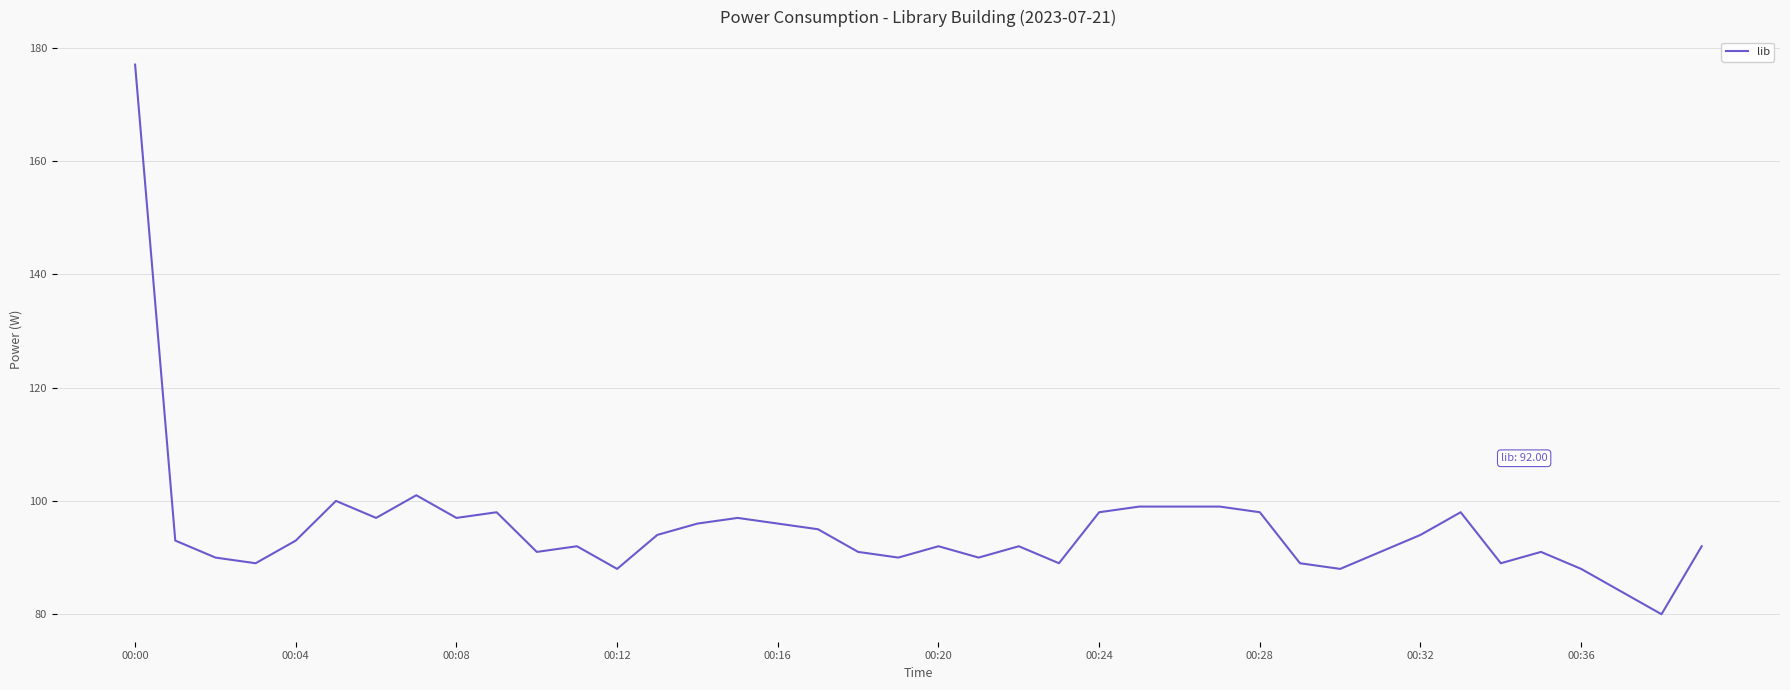

What is the smallest value displayed?

80